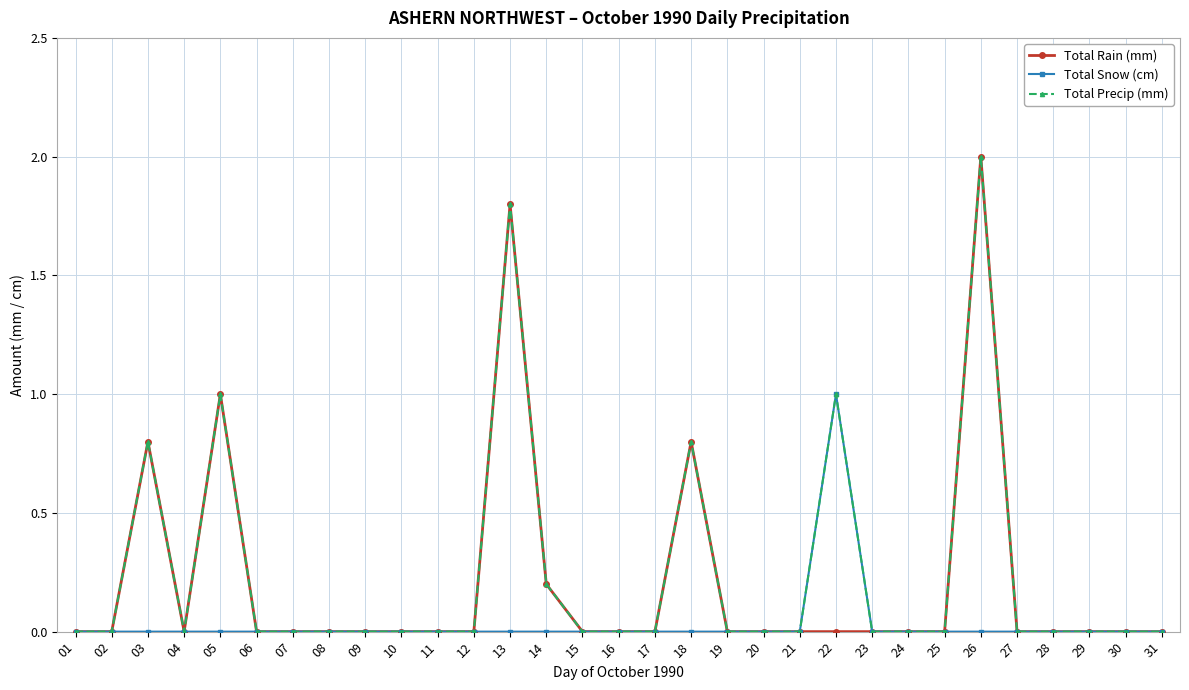

True or false: Total Rain (mm) has more than 0 interior local peaks.

True